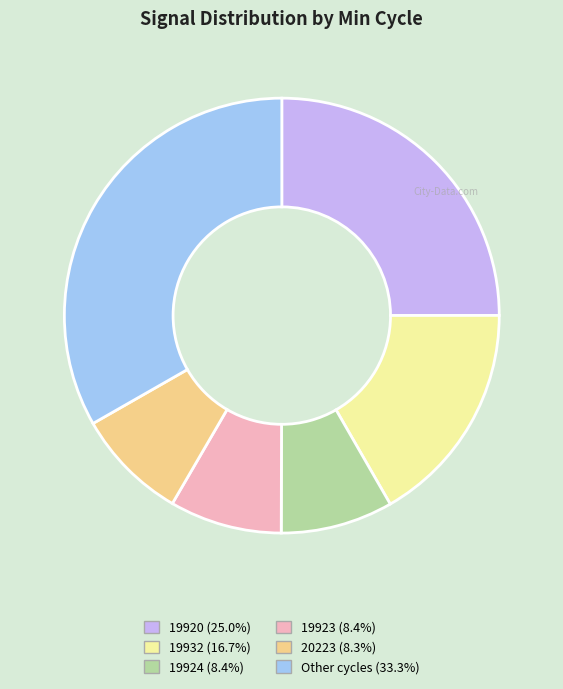

Approximately how many times larger is the value at 19920 (25.0%) compared to 19932 (16.7%)?

1.5